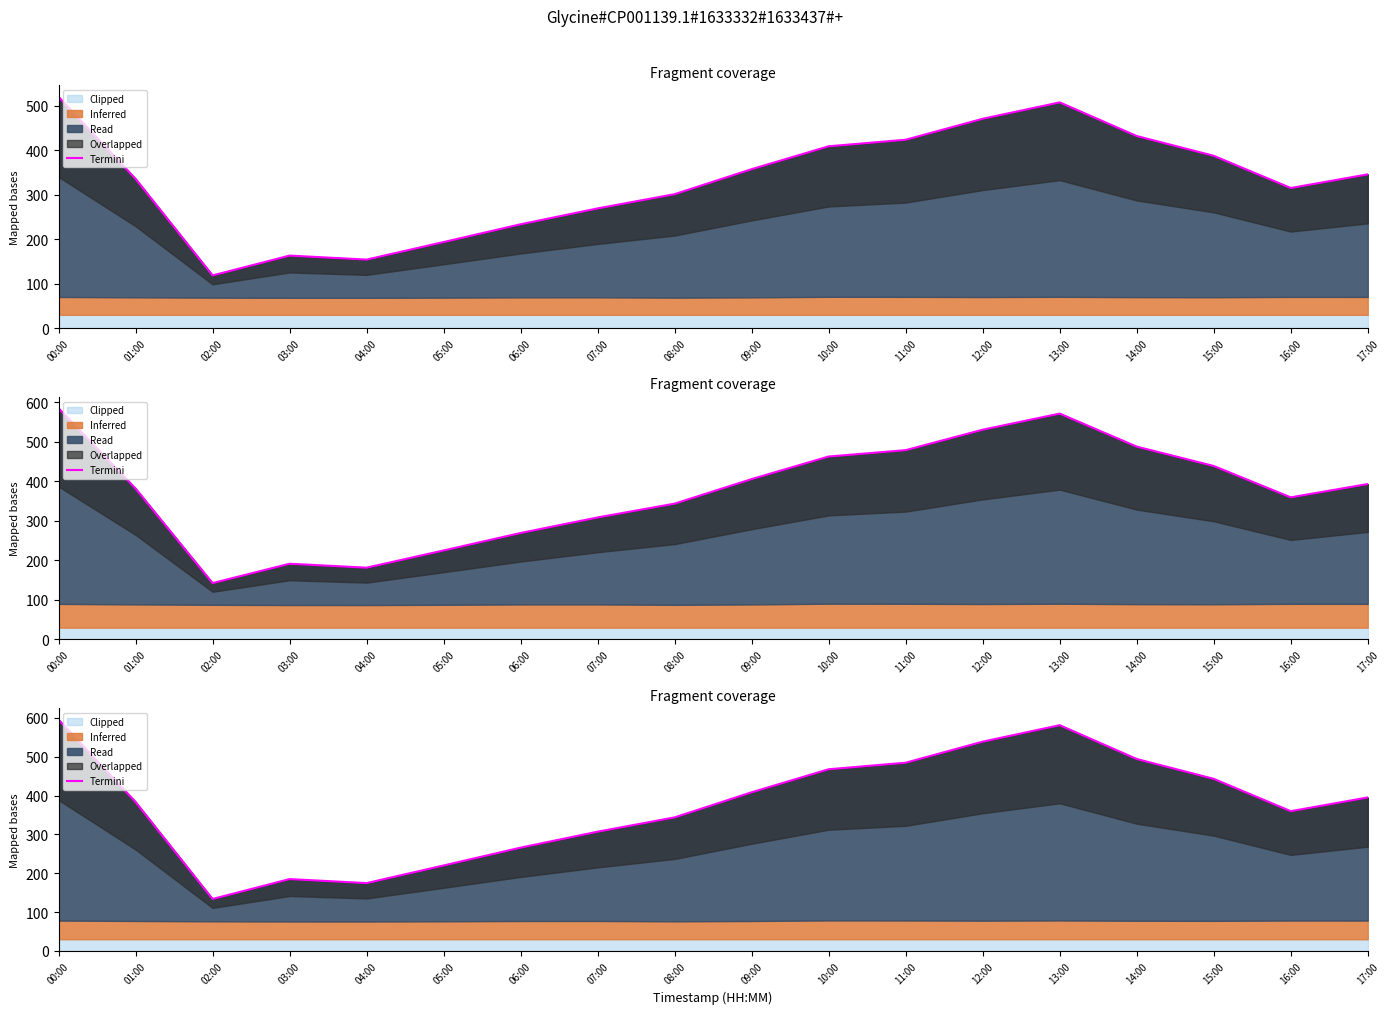

Reading left to right, transcribe all the data shown in this chart.

00:00=595.6	01:00=383.6	02:00=133.7	03:00=185.0	04:00=174.6	05:00=220.0	06:00=266.0	07:00=307.1	08:00=343.9	09:00=408.6	10:00=467.9	11:00=484.8	12:00=539.0	13:00=581.4	14:00=494.4	15:00=443.2	16:00=359.9	17:00=395.3